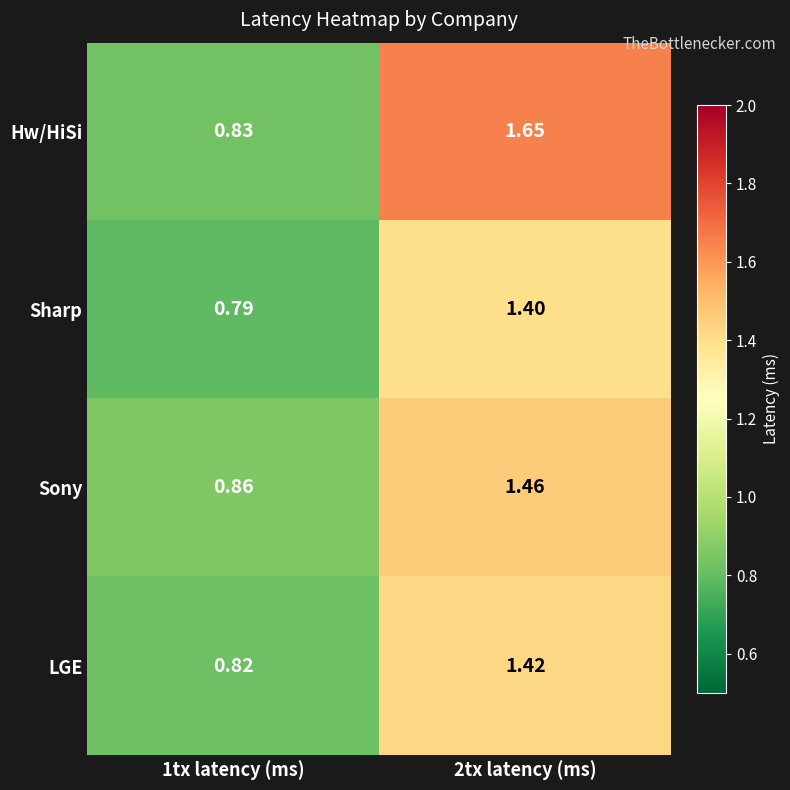

Rank the series by their average value, from highest to lowest.

Hw/HiSi, Sony, LGE, Sharp